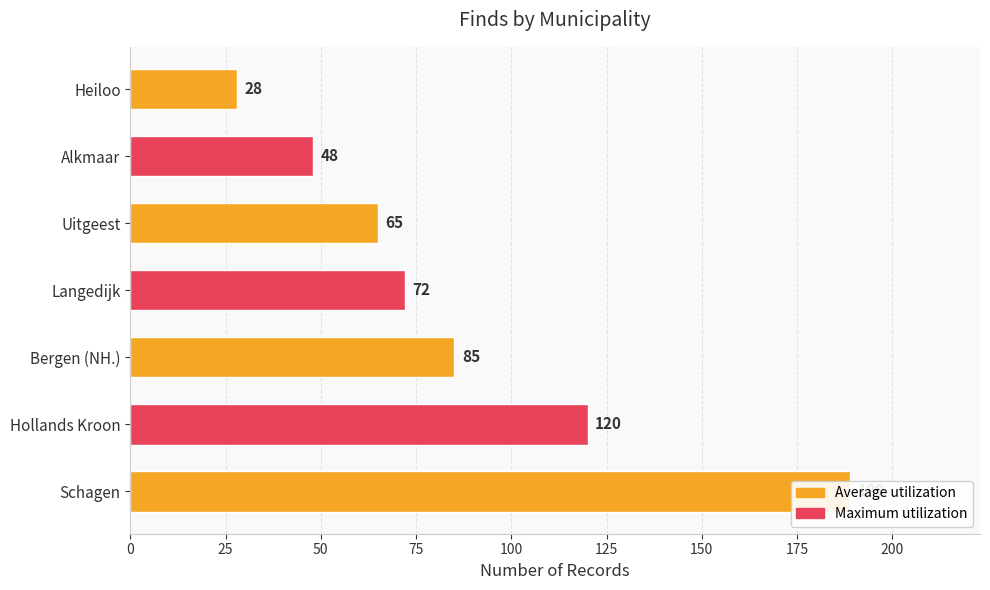

Does the chart contain stacked bars?

No